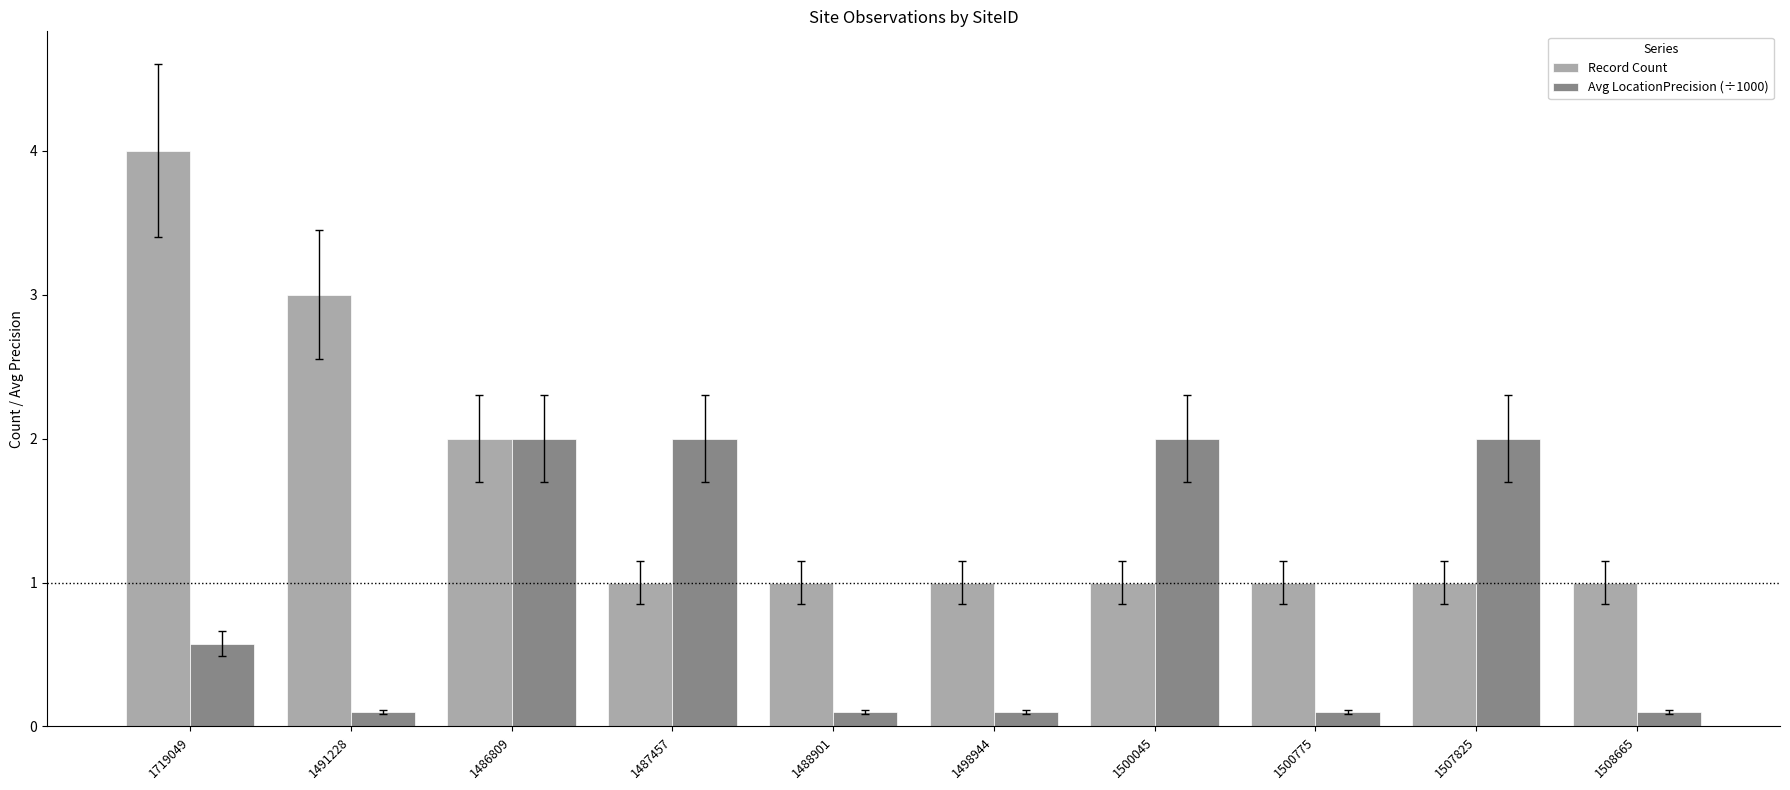

What is the label of the 9th bar from the right?

1491228